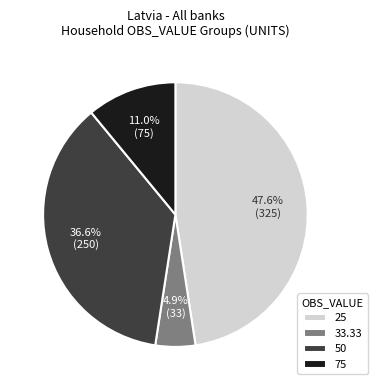

Is there a majority slice in this chart?

No